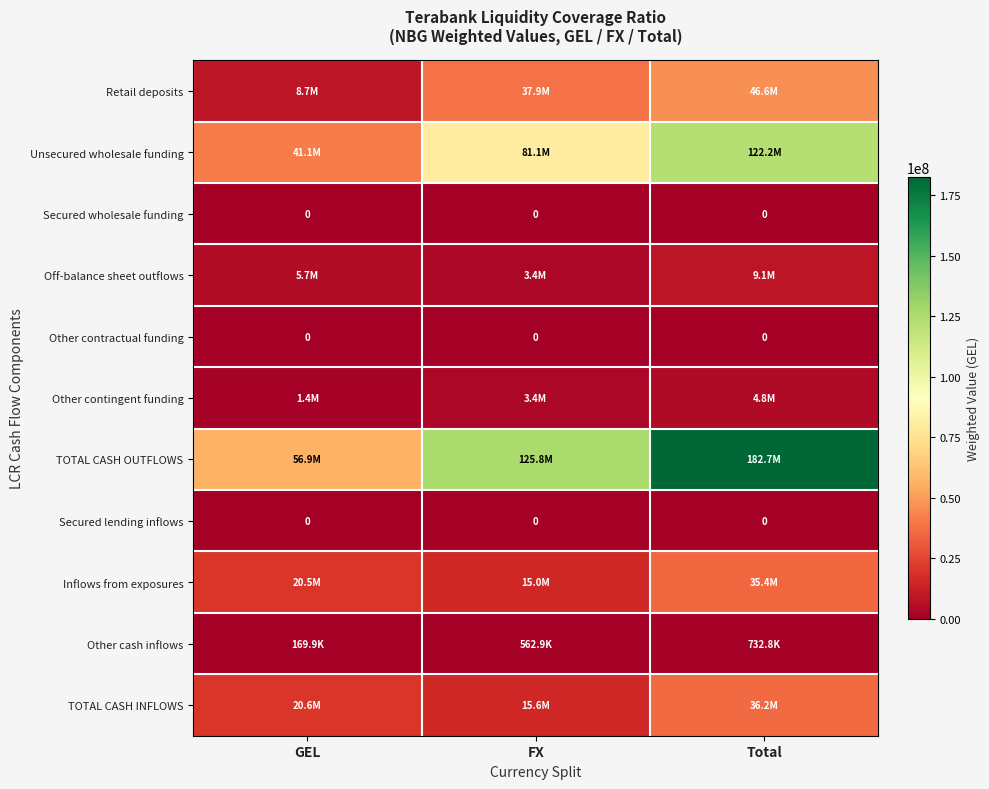

What is the difference between the second highest and minimum values in the TOTAL CASH OUTFLOWS series?

68909178.0